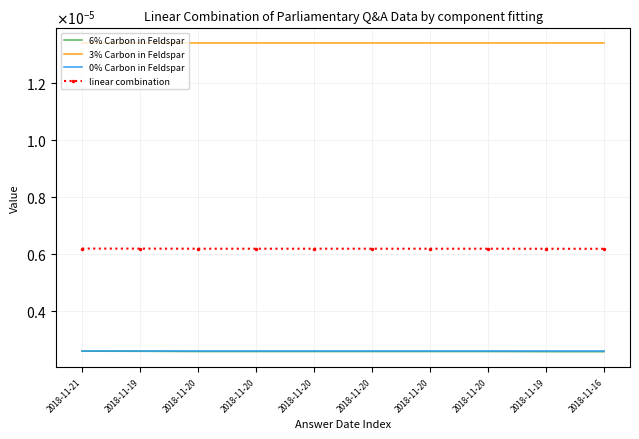

Which series has the largest total across all categories?

3% Carbon in Feldspar